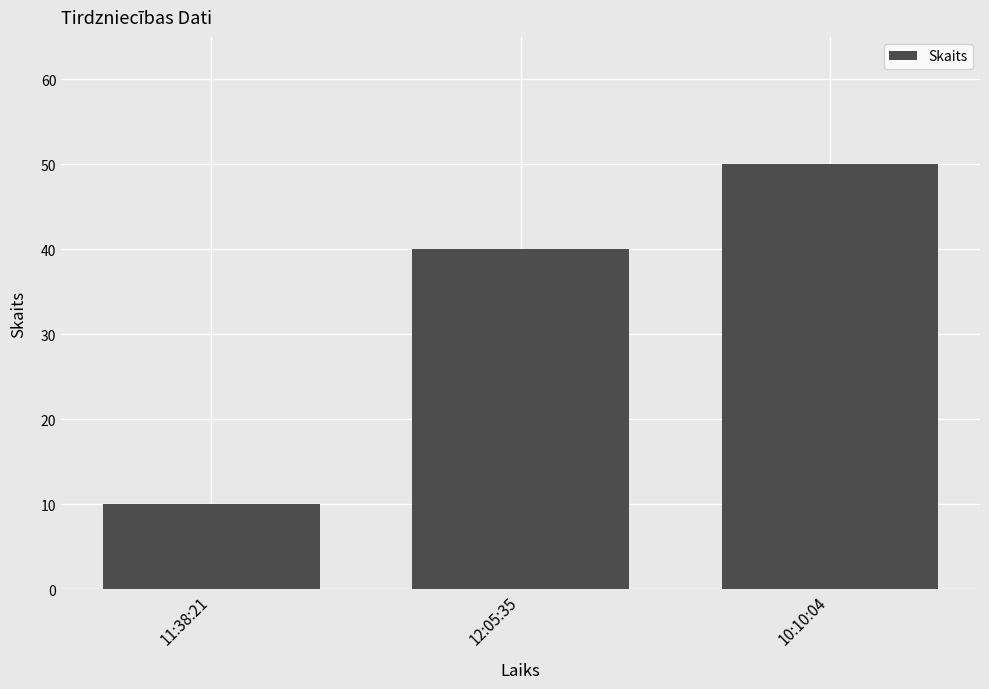

Reading left to right, extract all data points from this chart.

10	40	50